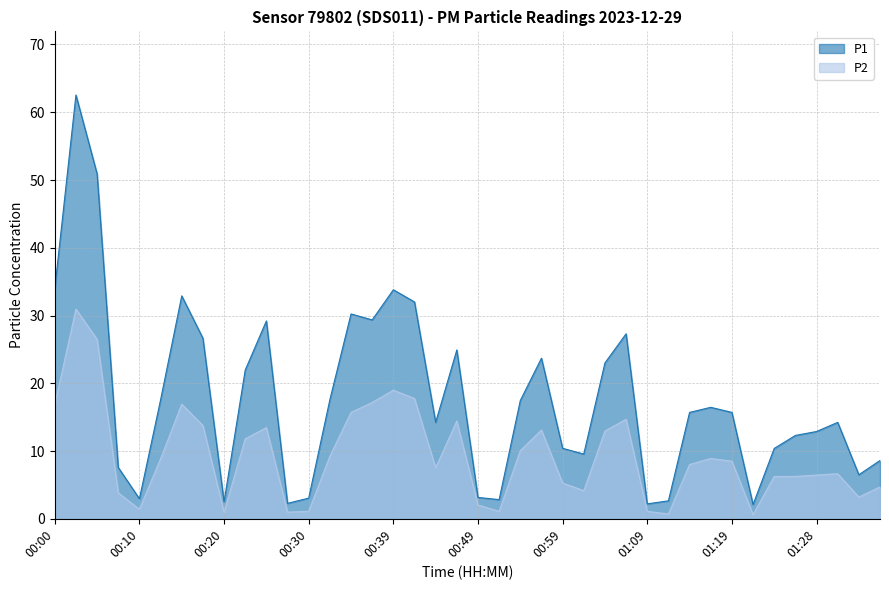

What is the difference between the P2 values at 00:05 and 00:37?

9.3